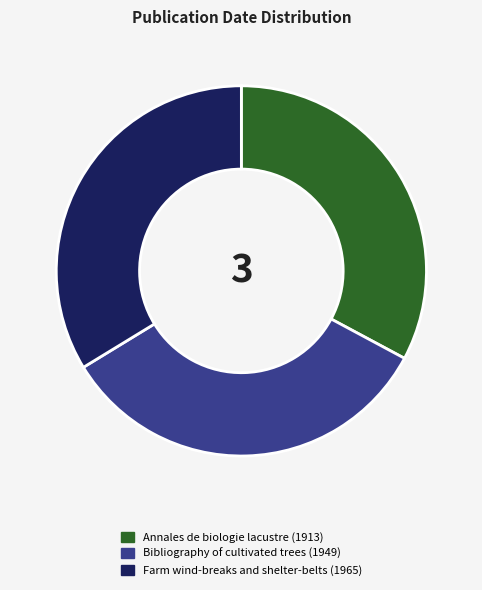

Which has a higher value, Annales de biologie lacustre (1913) or Bibliography of cultivated trees (1949)?

Bibliography of cultivated trees (1949)